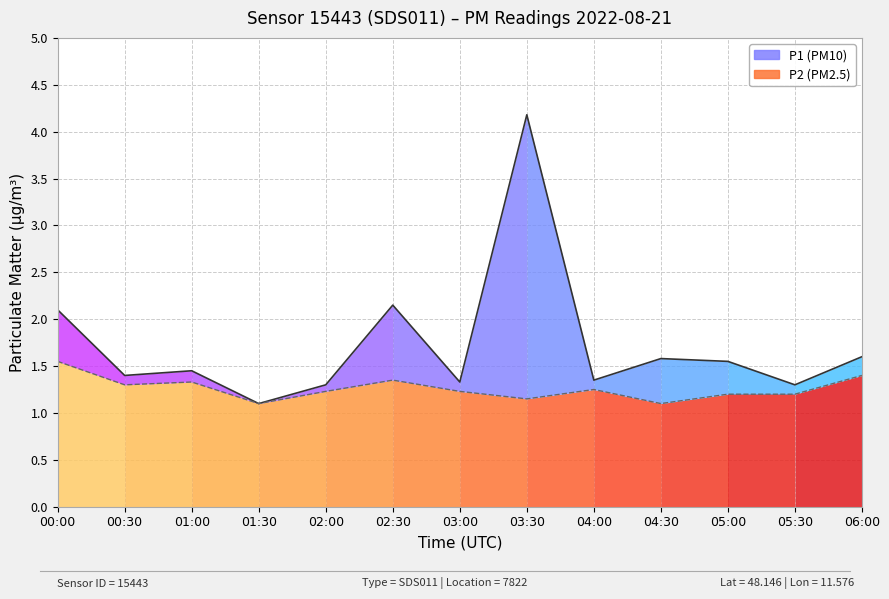

Does the chart have visible grid lines?

Yes